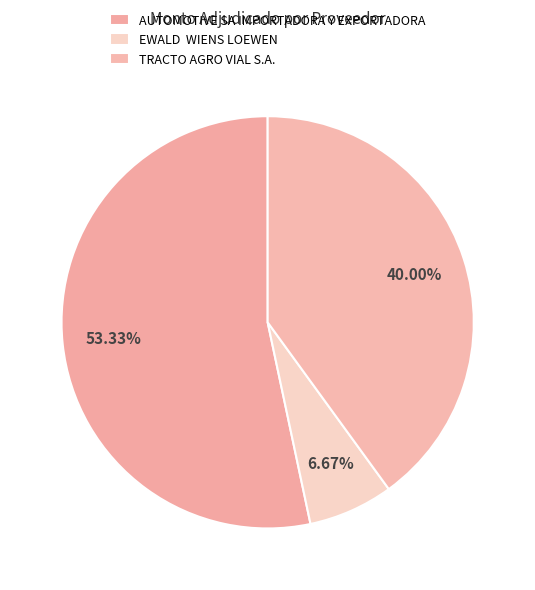

What percentage is NOT represented by TRACTO AGRO VIAL S.A.?

60.0%